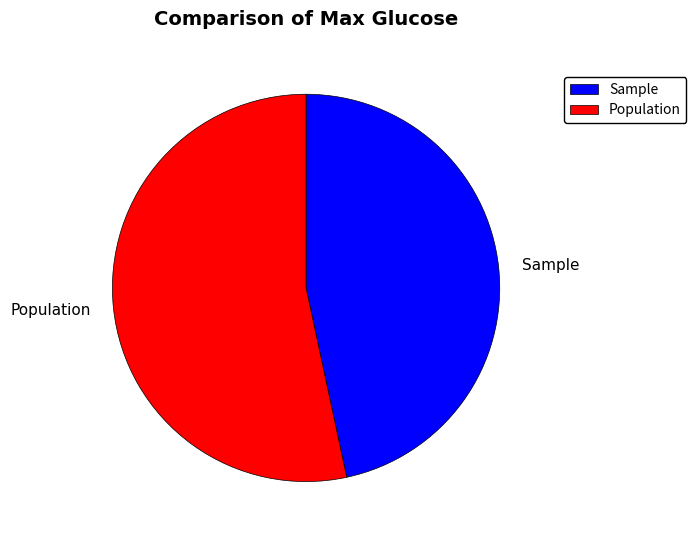

How many slices are in this pie chart?

2